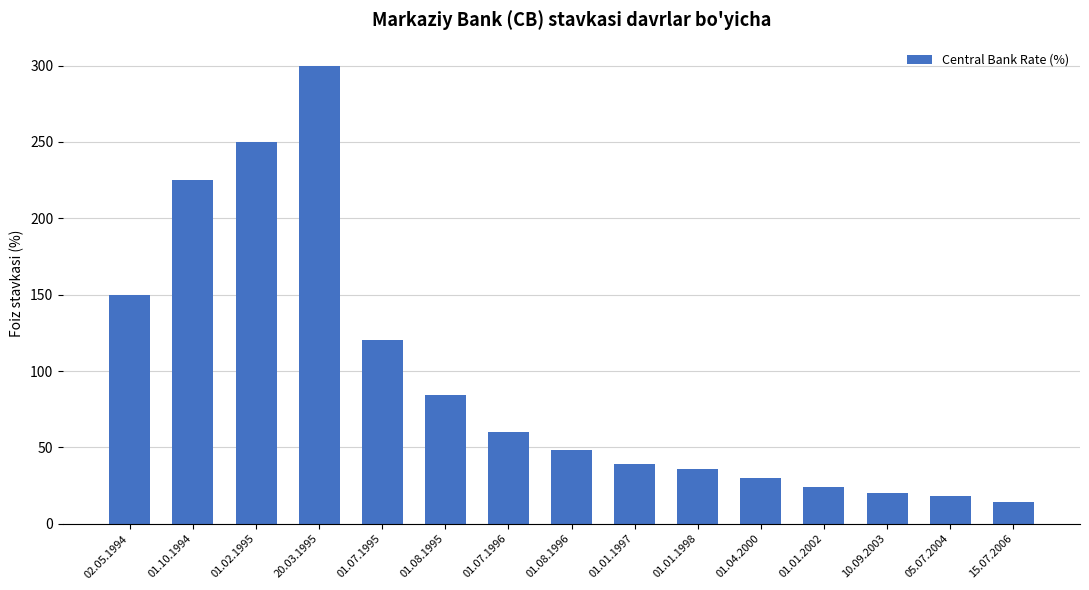

Reading left to right, what are all the values shown in this chart?

150	225	250	300	120	84	60	48	39	36	30	24	20	18	14